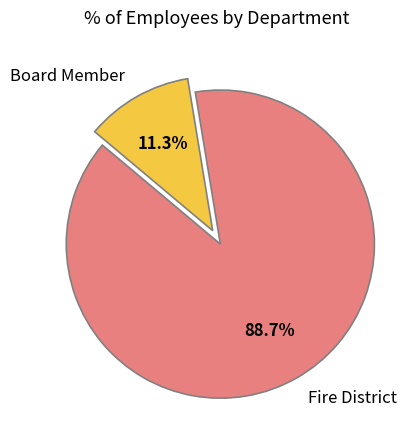

What is the largest slice in the pie chart?

Fire District